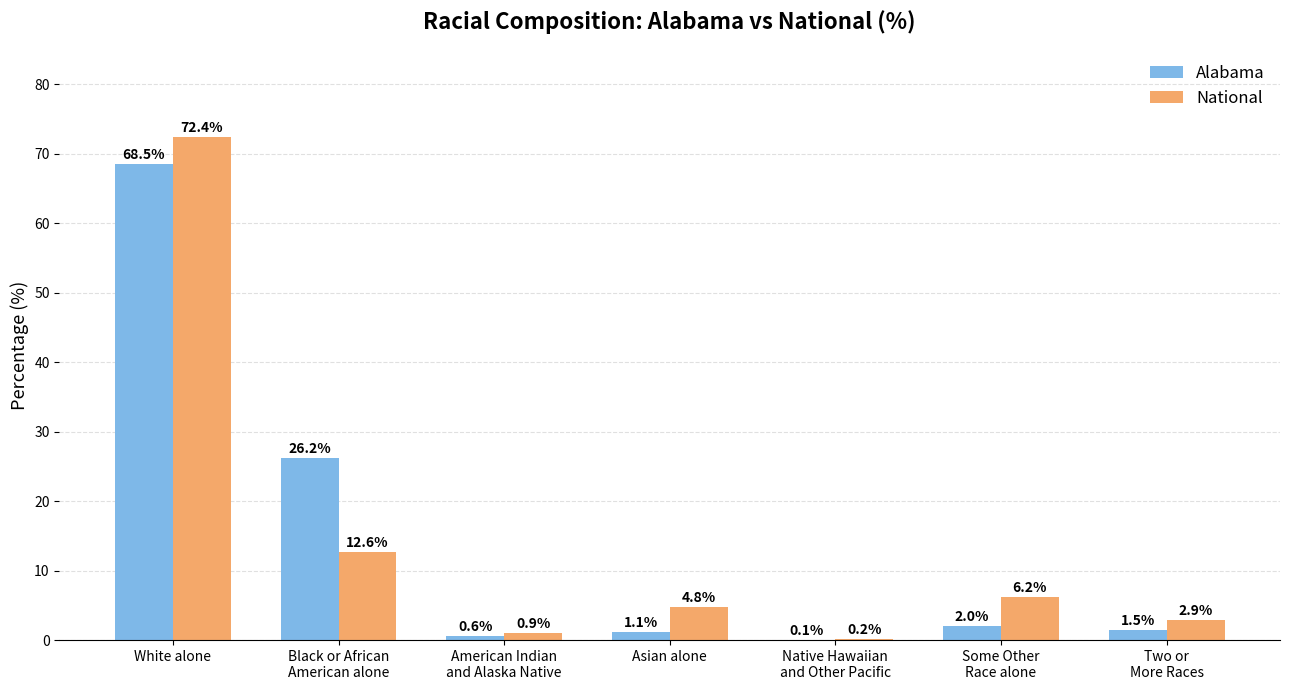

Where does the Alabama series first go above 1?

White alone